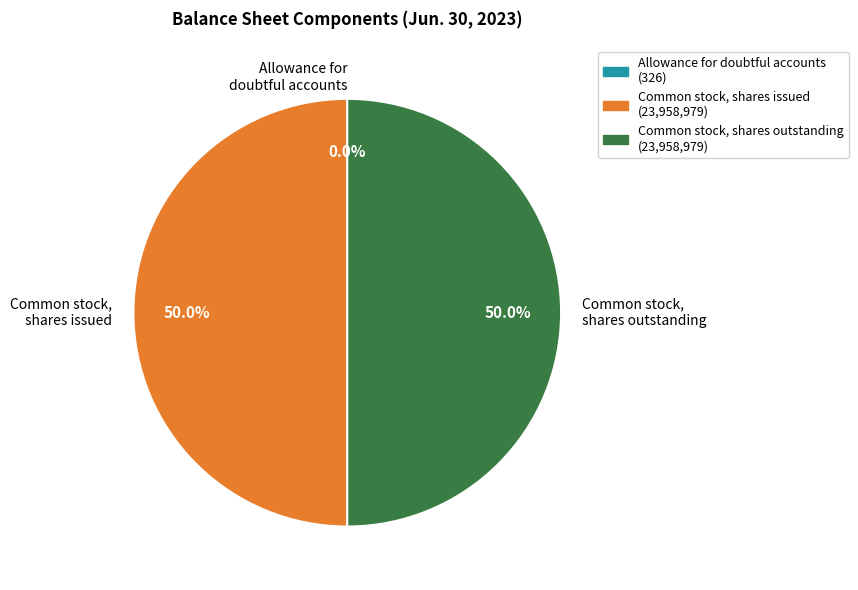

What percentage do Common stock, shares outstanding and Common stock, shares issued together represent?

100.0%